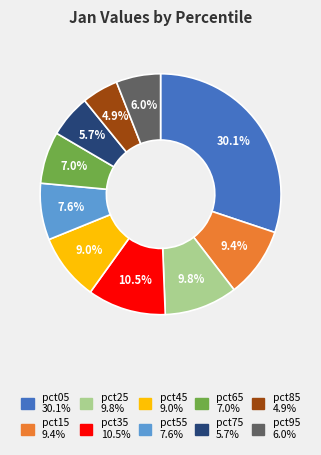

Between pct75 and pct25, which is larger?

pct25